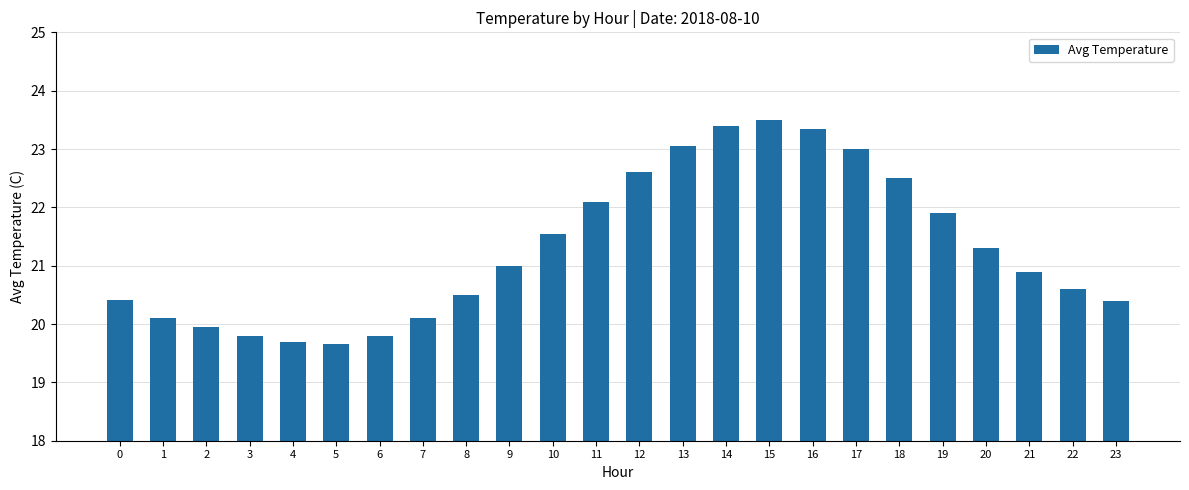

What is the value of the 15th bar from the left?

23.4